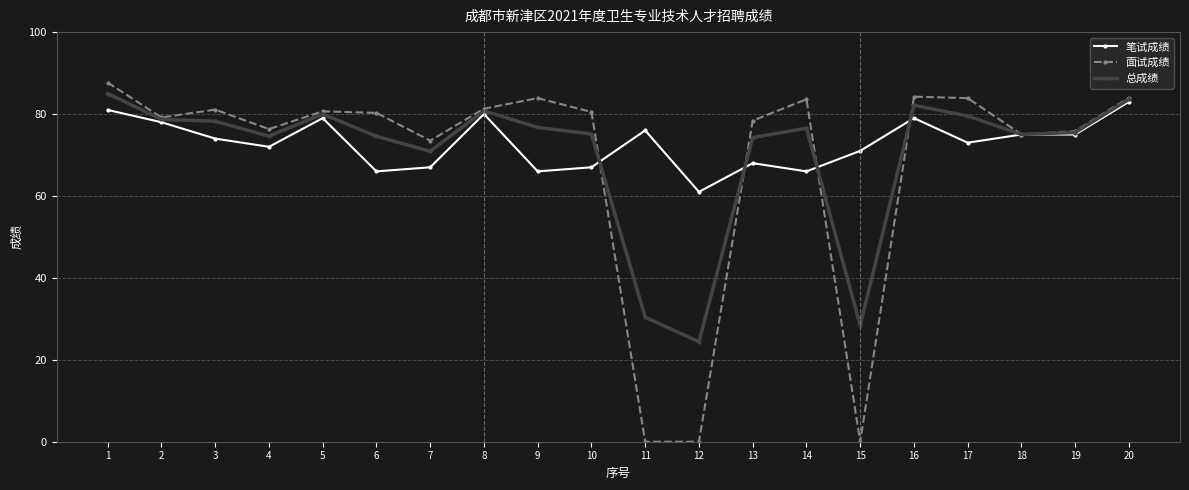

What is the total value across all series at 12?

85.4